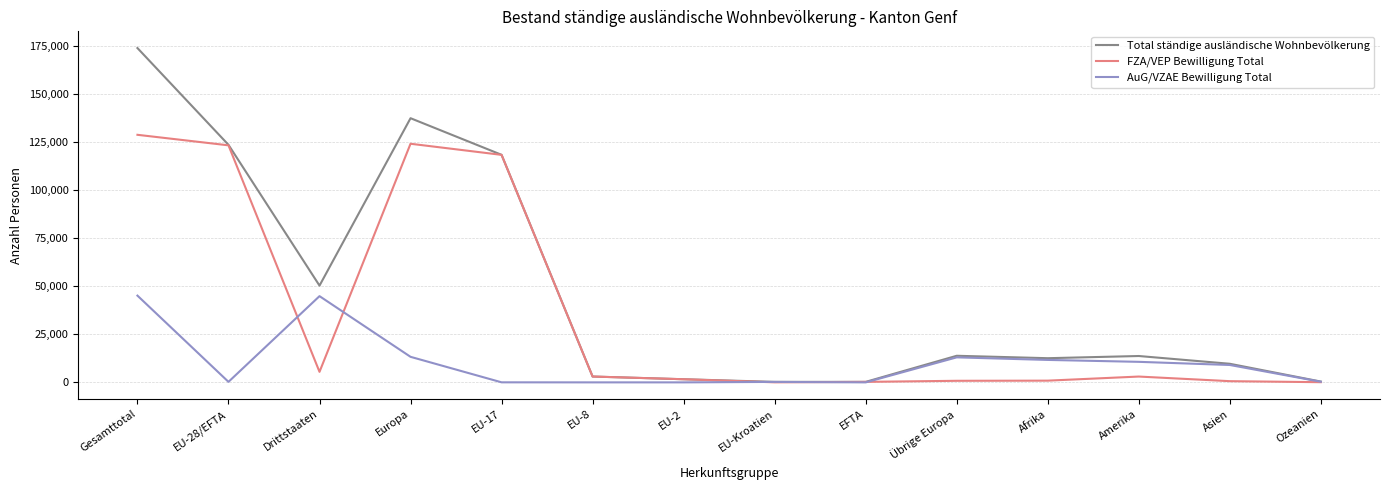

In Total ständige ausländische Wohnbevölkerung, how many points are higher than both neighbors (excluding endpoints)?

3